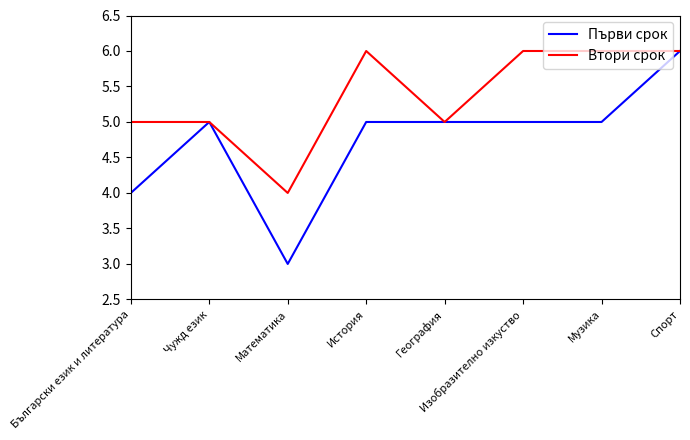

What is the approximate value of Втори срок at География?

5